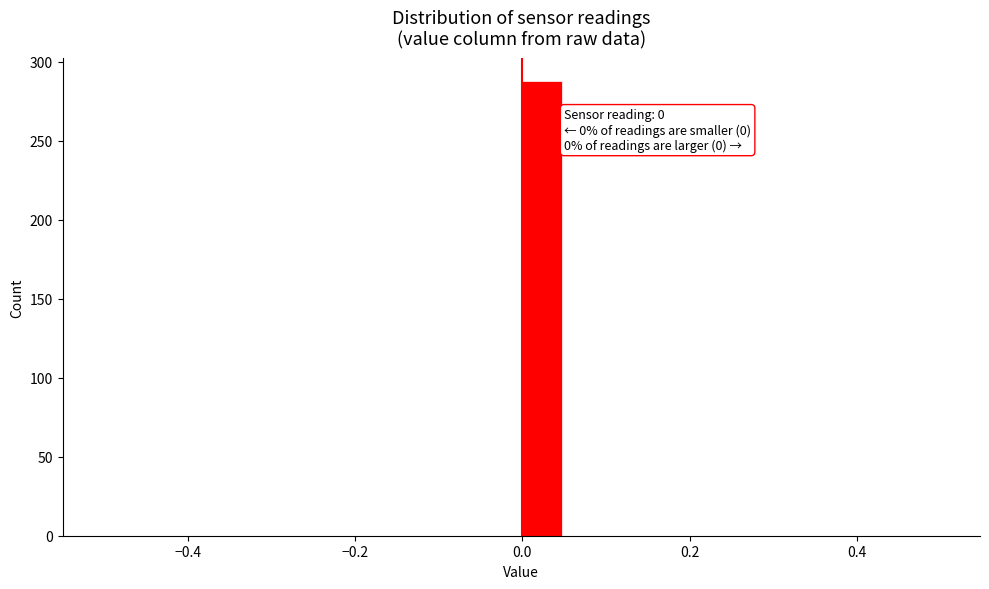

Read against the x-axis, roughly where is the centre of the tallest bar?

0.02